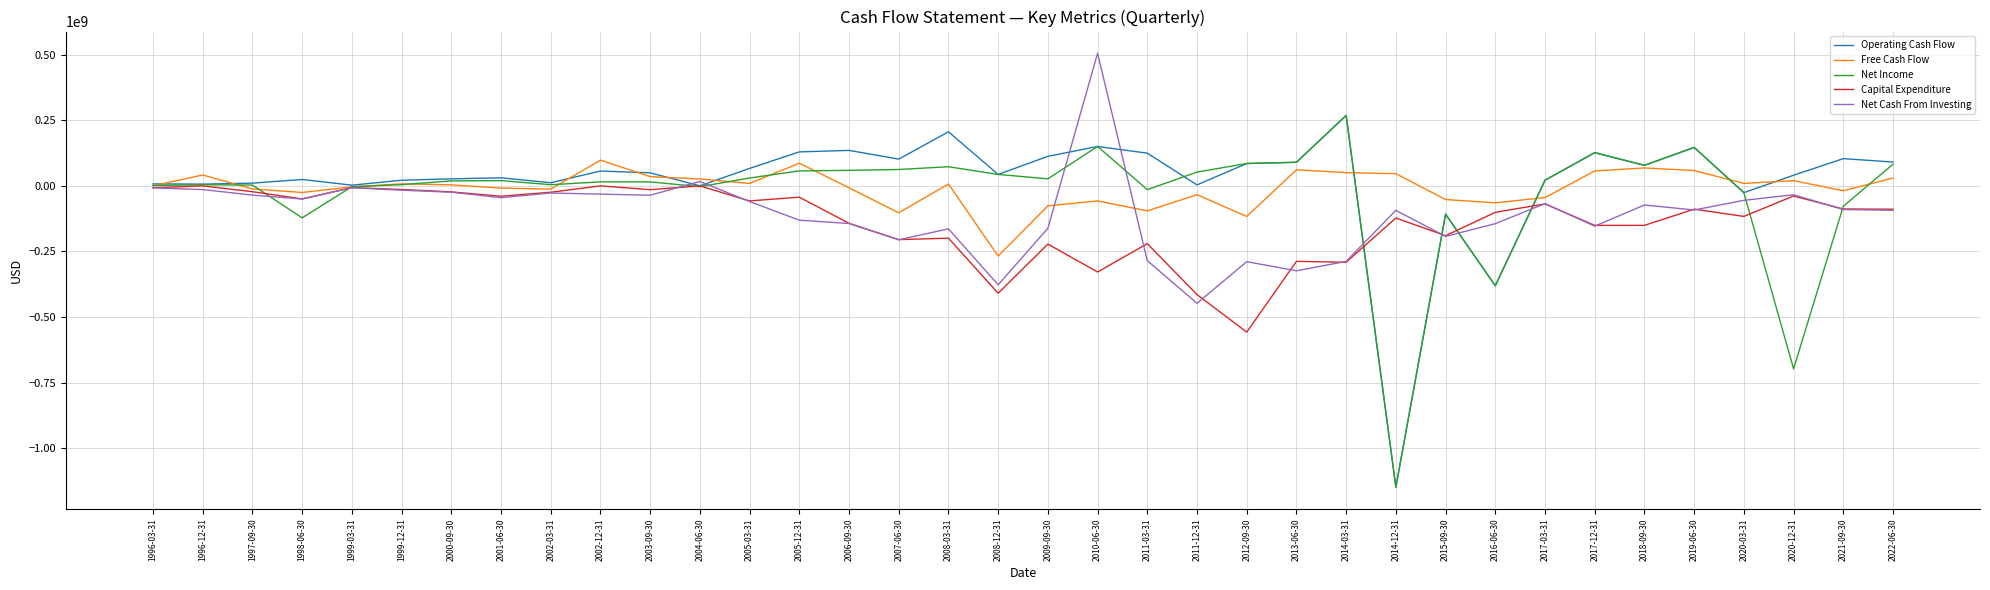

Is it true that Net Income equals 15149000 at 2003-09-30?

True